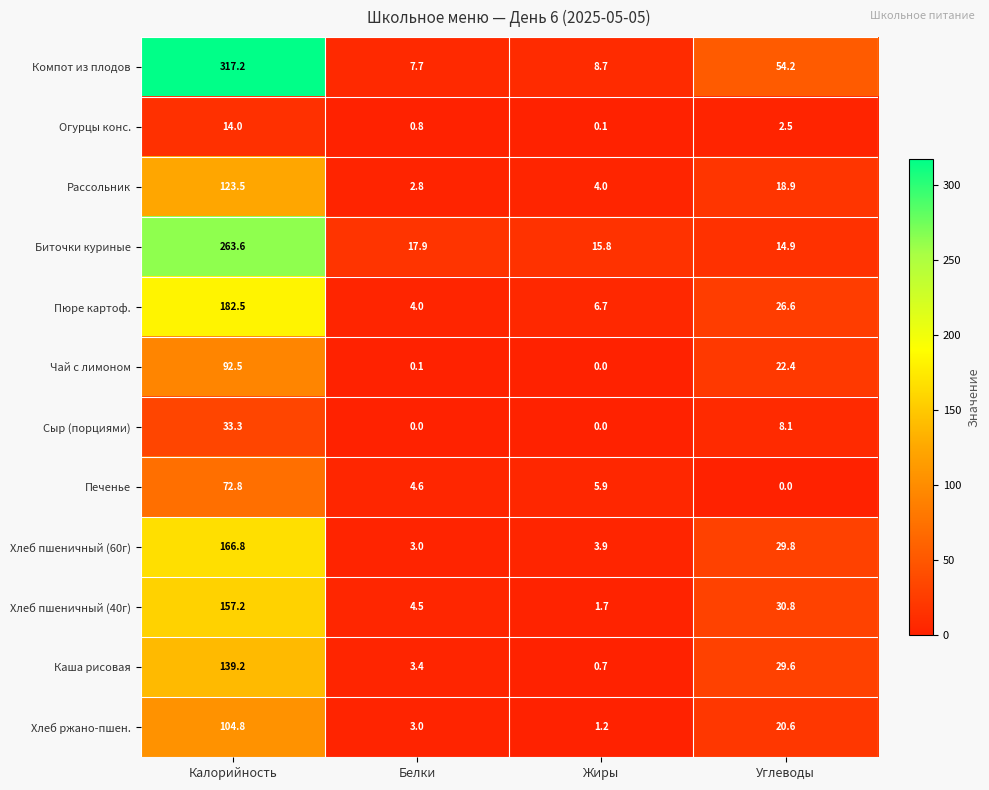

Rank the series at Калорийность from highest to lowest value.

Компот из плодов, Биточки куриные, Пюре картоф., Хлеб пшеничный (60г), Хлеб пшеничный (40г), Каша рисовая, Рассольник, Хлеб ржано-пшен., Чай с лимоном, Печенье, Сыр (порциями), Огурцы конс.